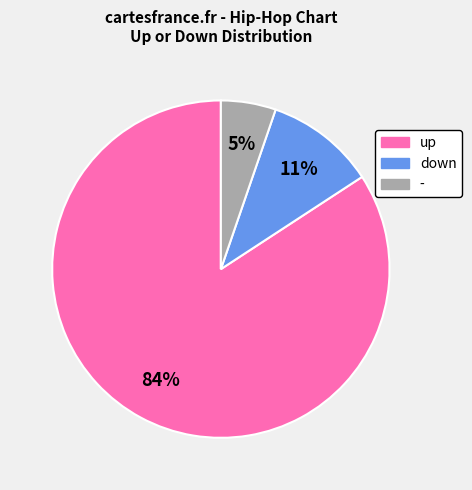

To the nearest percent, what is the average slice percentage?

33%